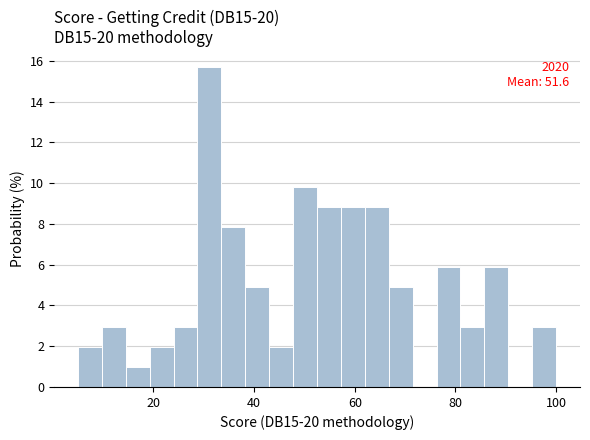

Read against the x-axis, roughly where is the centre of the tallest bar?

32